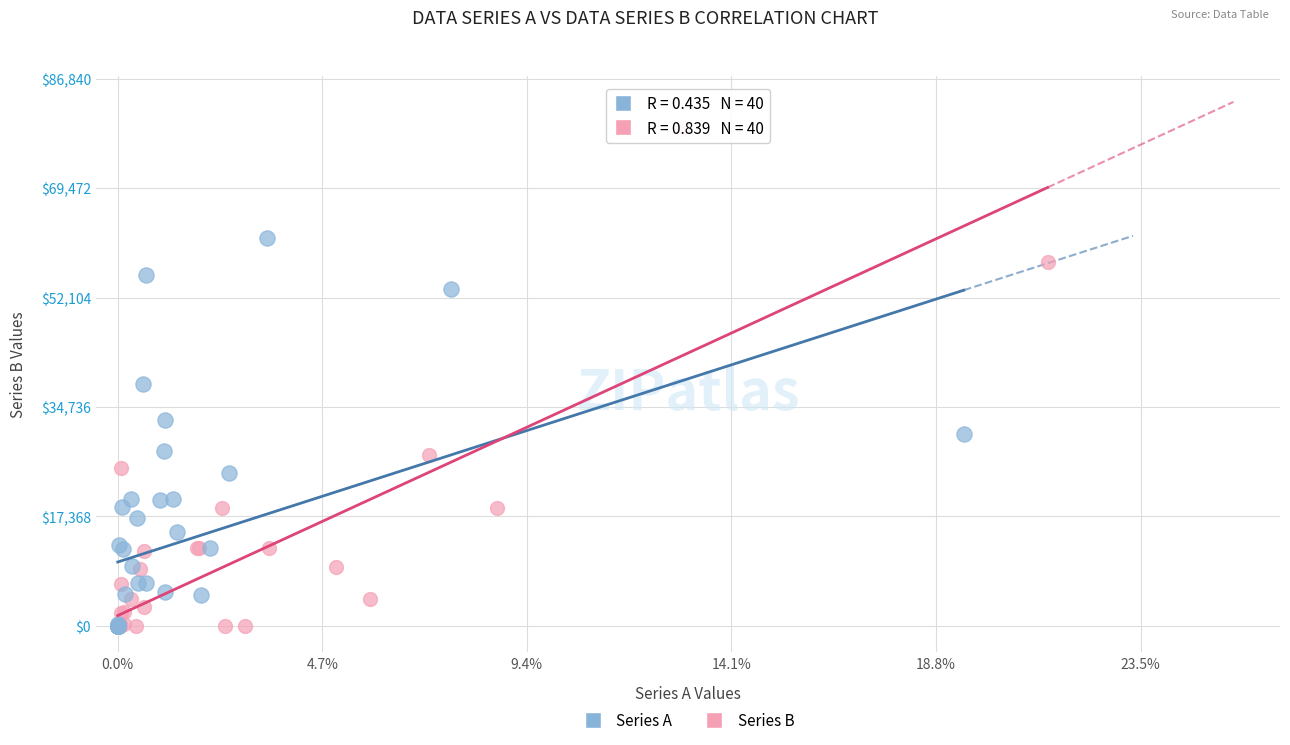

What are all the series names shown in the legend?

Series A, Series B